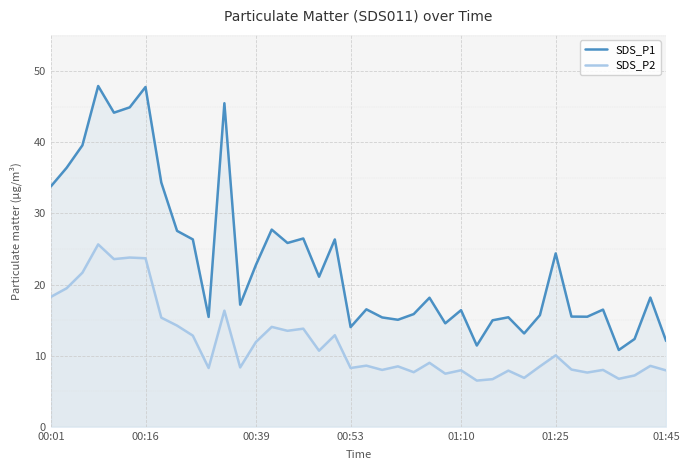

What is the minimum value for SDS_P1?

10.8